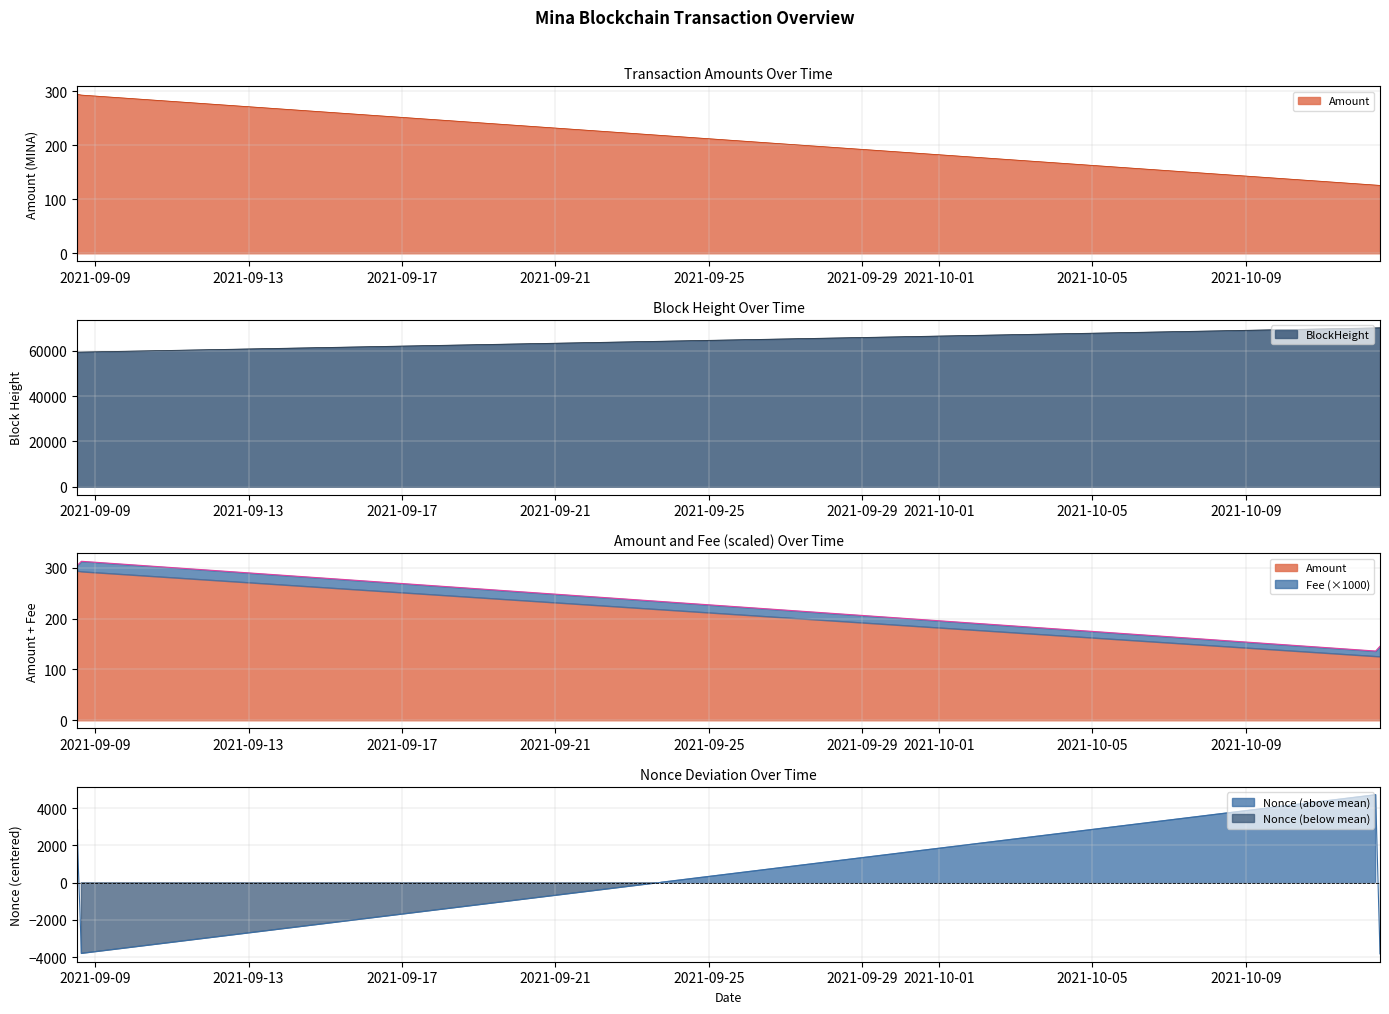

How many times do Nonce and Fee cross each other?

2